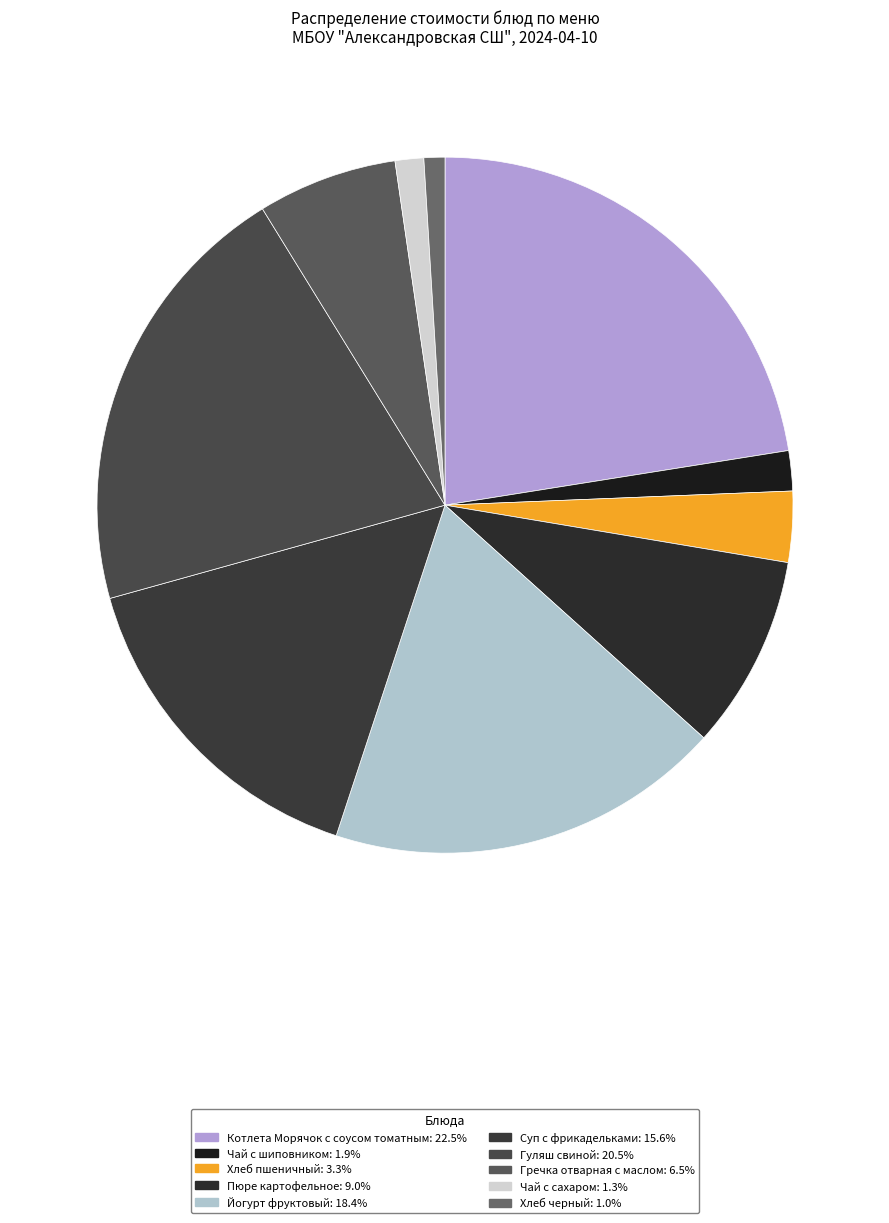

Rank the categories by value from lowest to highest.

Хлеб черный, Чай с сахаром, Чай с шиповником, Хлеб пшеничный, Гречка отварная с маслом, Пюре картофельное, Суп с фрикадельками, Йогурт фруктовый, Гуляш свиной, Котлета Морячок с соусом томатным